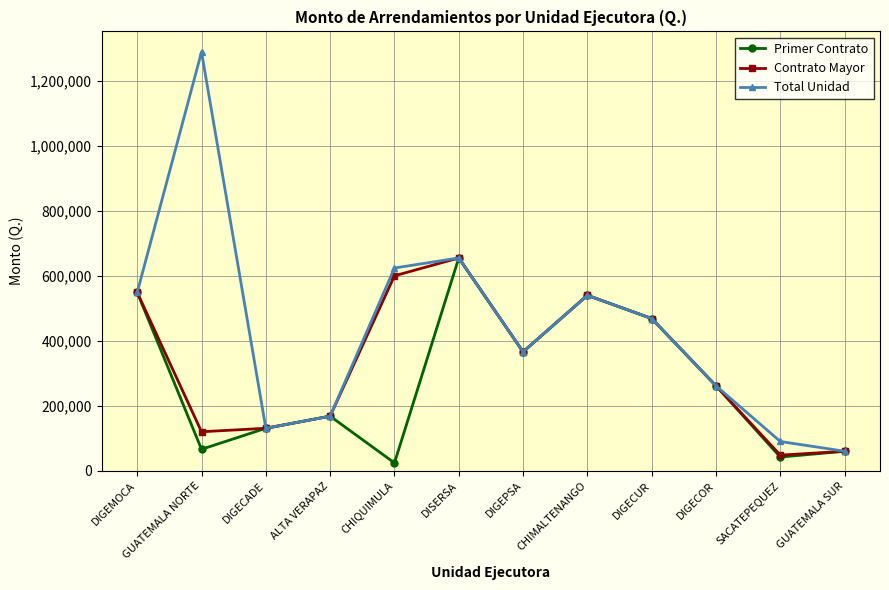

Where is the first local maximum for Total Unidad?

GUATEMALA NORTE